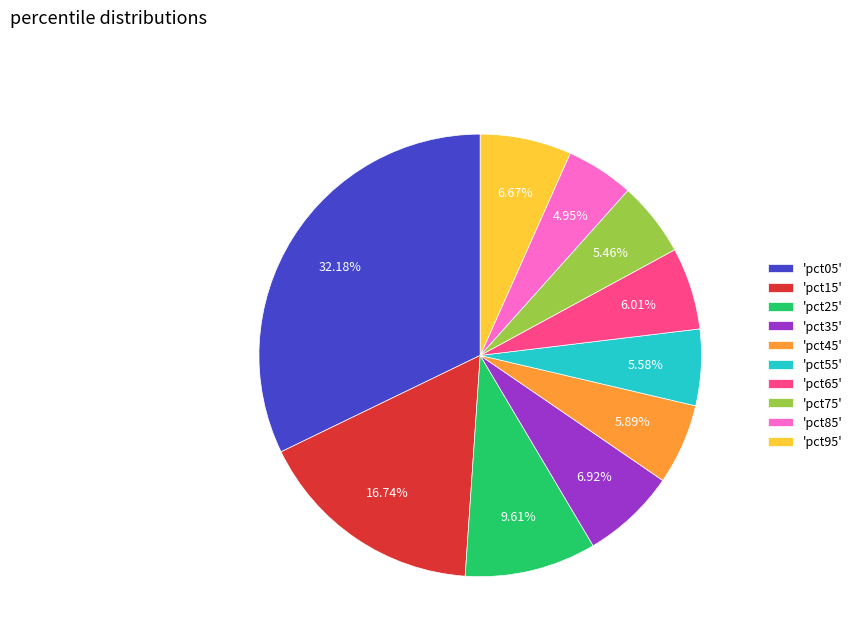

Do 'pct45' and 'pct85' together represent more than half of the pie?

No